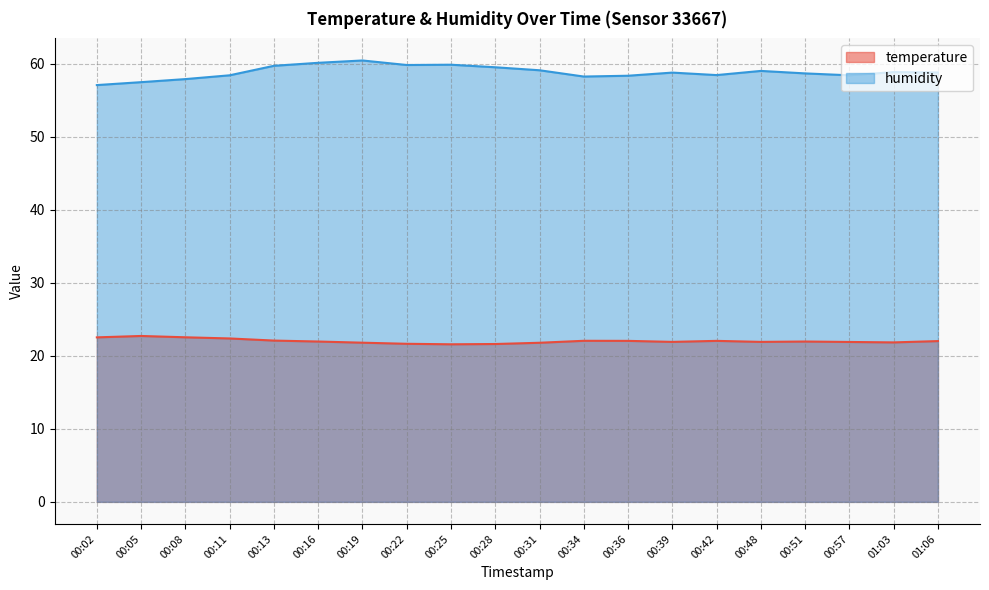

How many interior local peaks does the humidity series have?

5